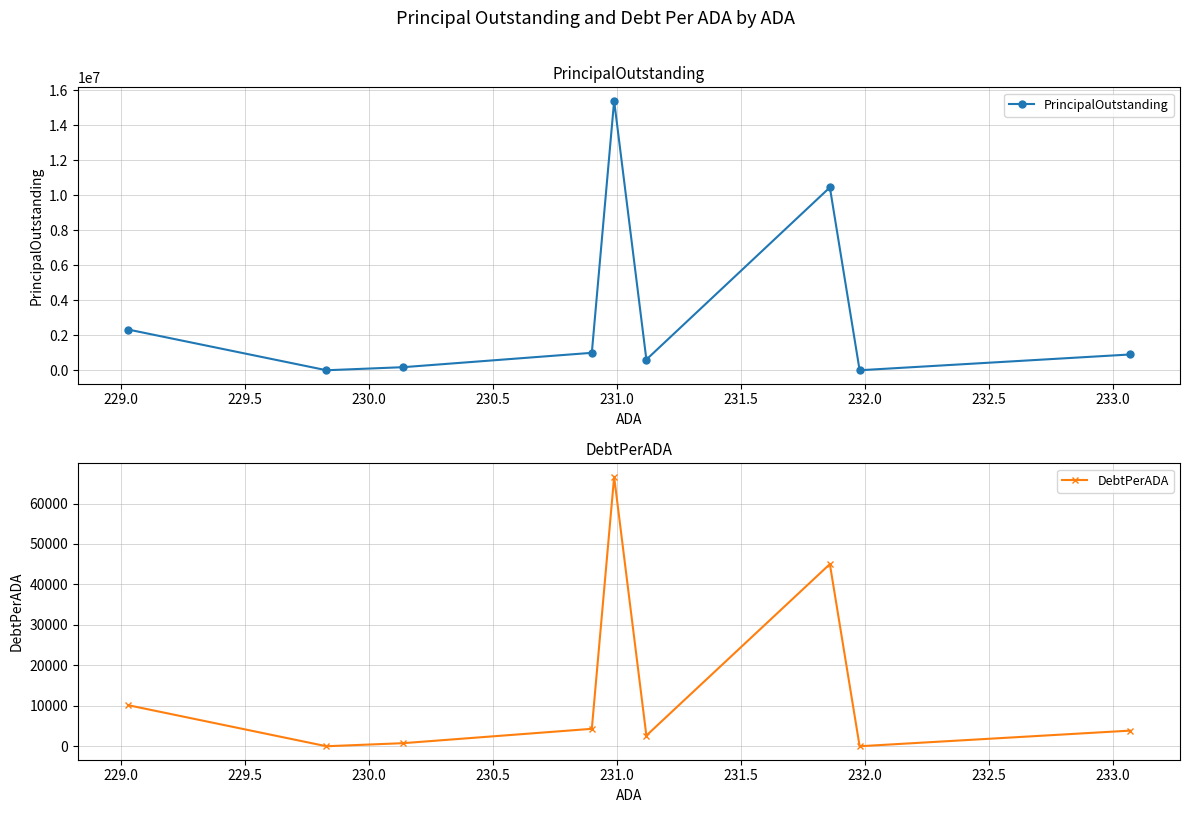

What is the value of the DebtPerADA point at the 9th from the left?

3861.5